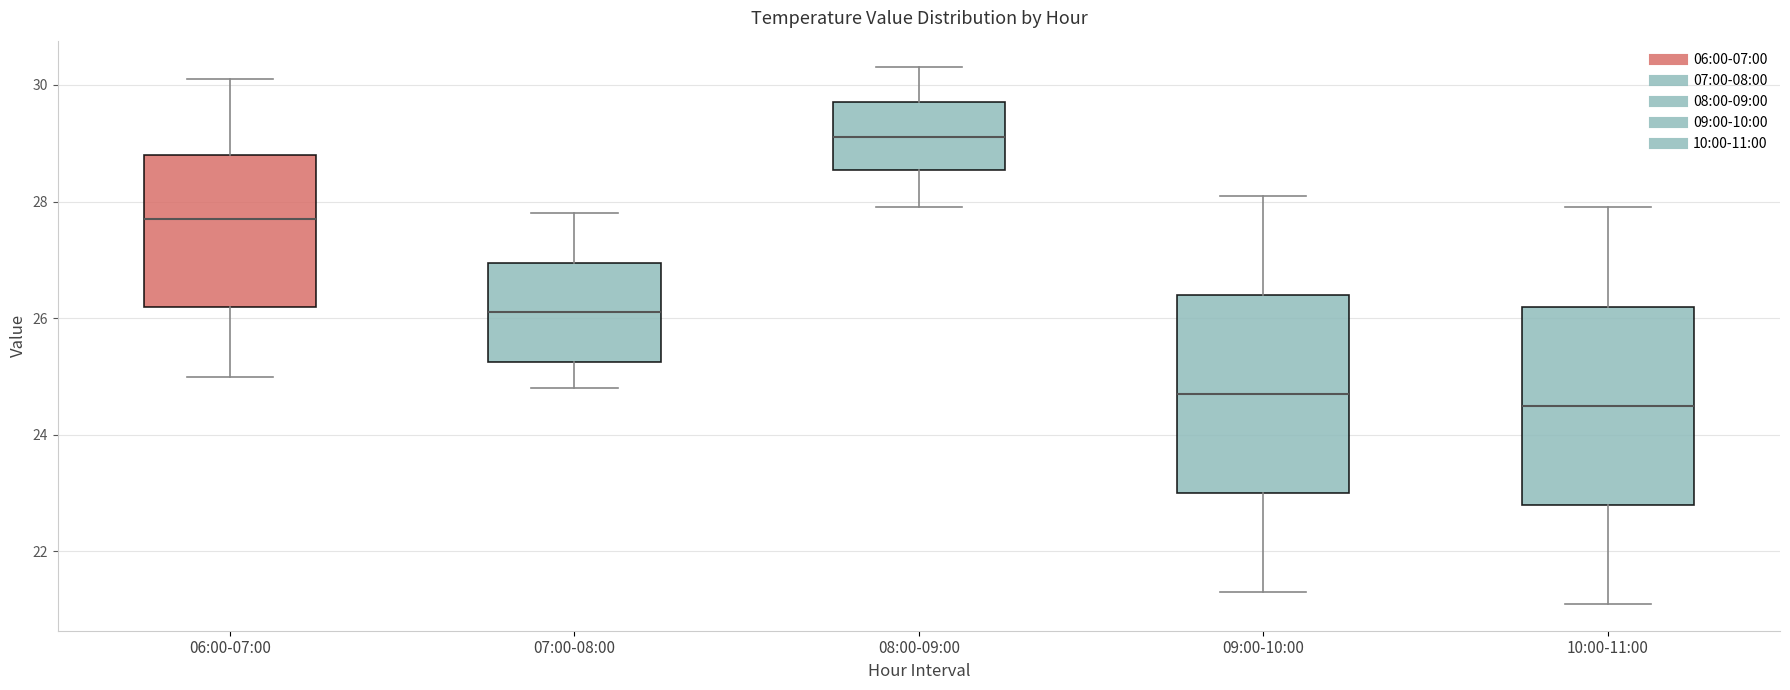

Reading left to right, transcribe this box plot: for each box, give where its median line is, the range the box spans, and where its two whiskers end, as read against the y-axis. The values are not printed on the chart, so give them approximately, as read against the axis.

06:00-07:00: median 27.8, box 26.2 to 28.8, whiskers 25.0 to 30.2
07:00-08:00: median 26.2, box 25.2 to 27.0, whiskers 24.8 to 27.8
08:00-09:00: median 29.2, box 28.6 to 29.8, whiskers 28.0 to 30.4
09:00-10:00: median 24.8, box 23.0 to 26.4, whiskers 21.4 to 28.2
10:00-11:00: median 24.6, box 22.8 to 26.2, whiskers 21.2 to 28.0